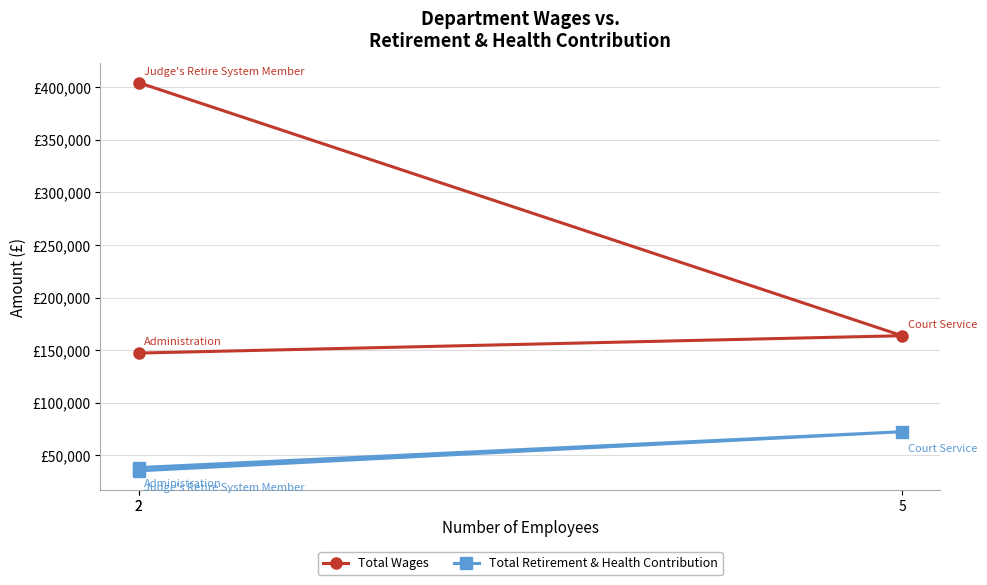

Which series has the largest total across all categories?

Total Wages